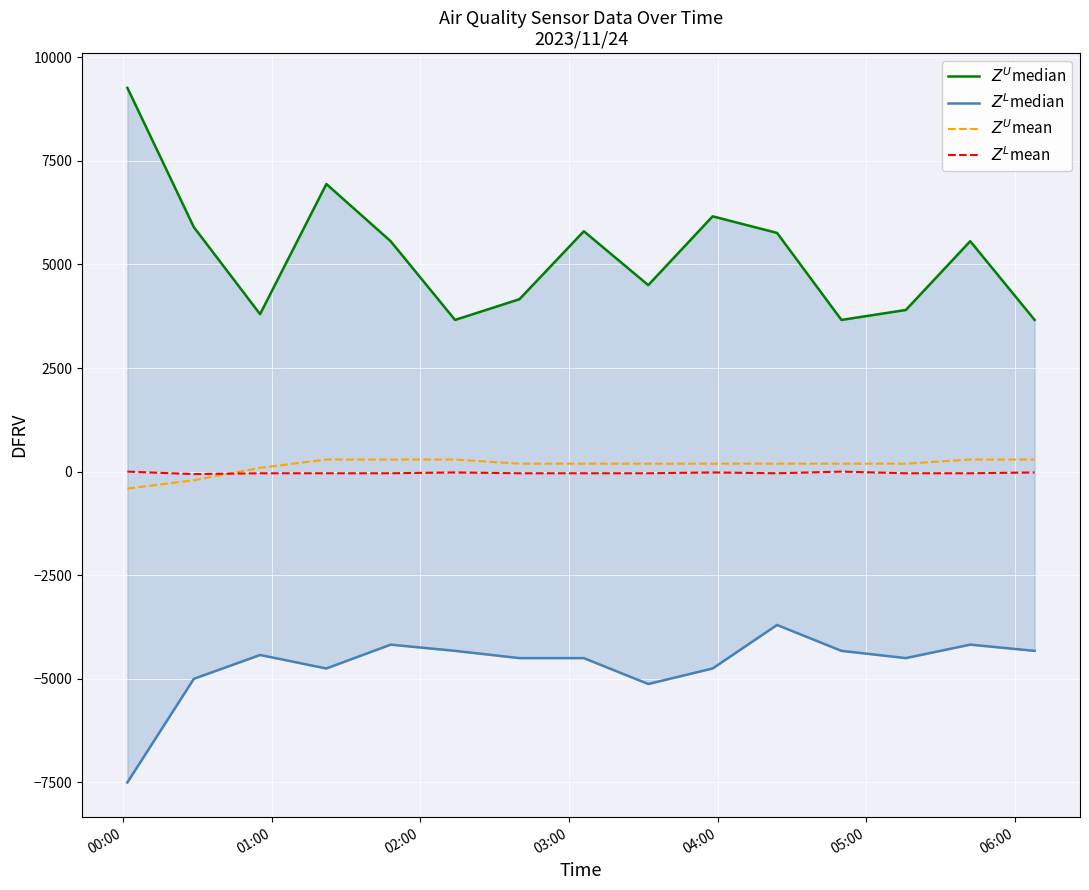

What is the value of the $Z^L$median point at the 8th from the left?

-4500.0